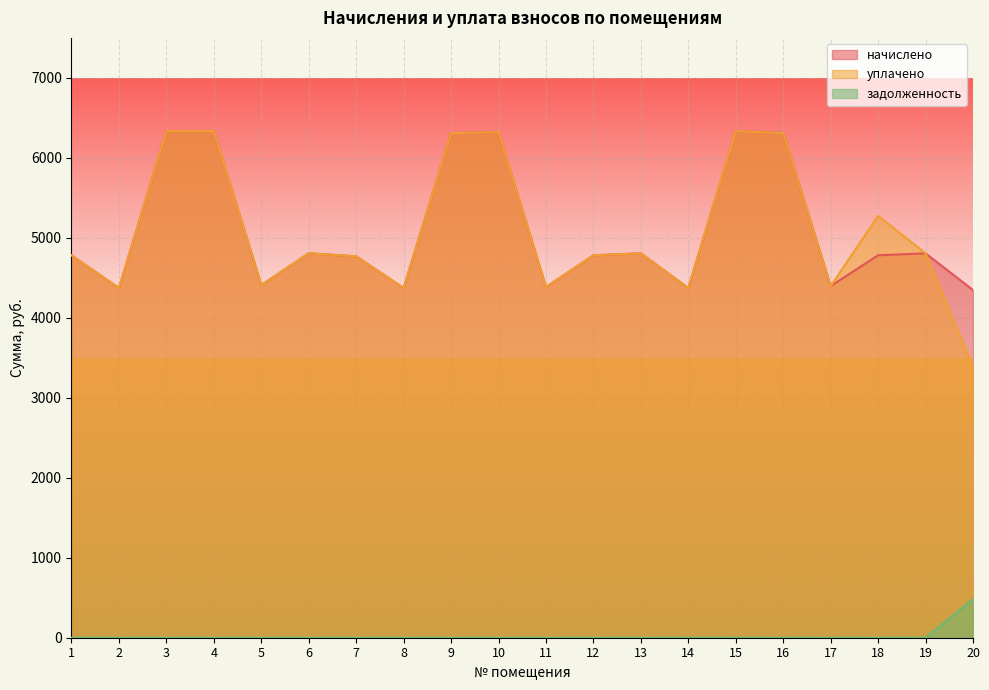

True or false: уплачено and задолженность cross at least once.

False